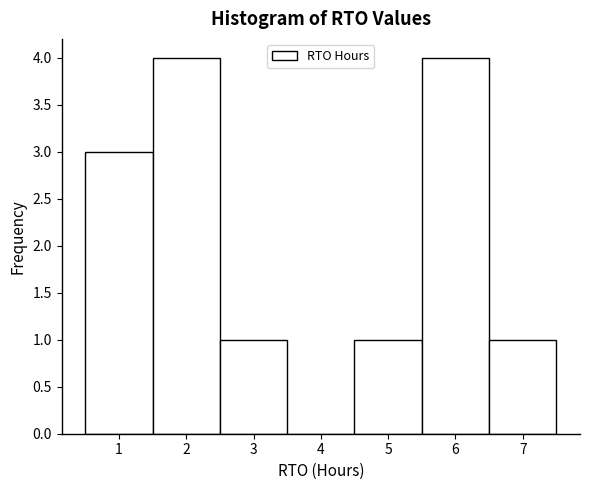

Reading left to right, list every bar in this chart as the range it spans on the x-axis followed by its height. The values are not printed on the chart, so give them approximately, as read against the axis.

0.5 to 1.5: 3
1.5 to 2.5: 4
2.5 to 3.5: 1
3.5 to 4.5: 0
4.5 to 5.5: 1
5.5 to 6.5: 4
6.5 to 7.5: 1